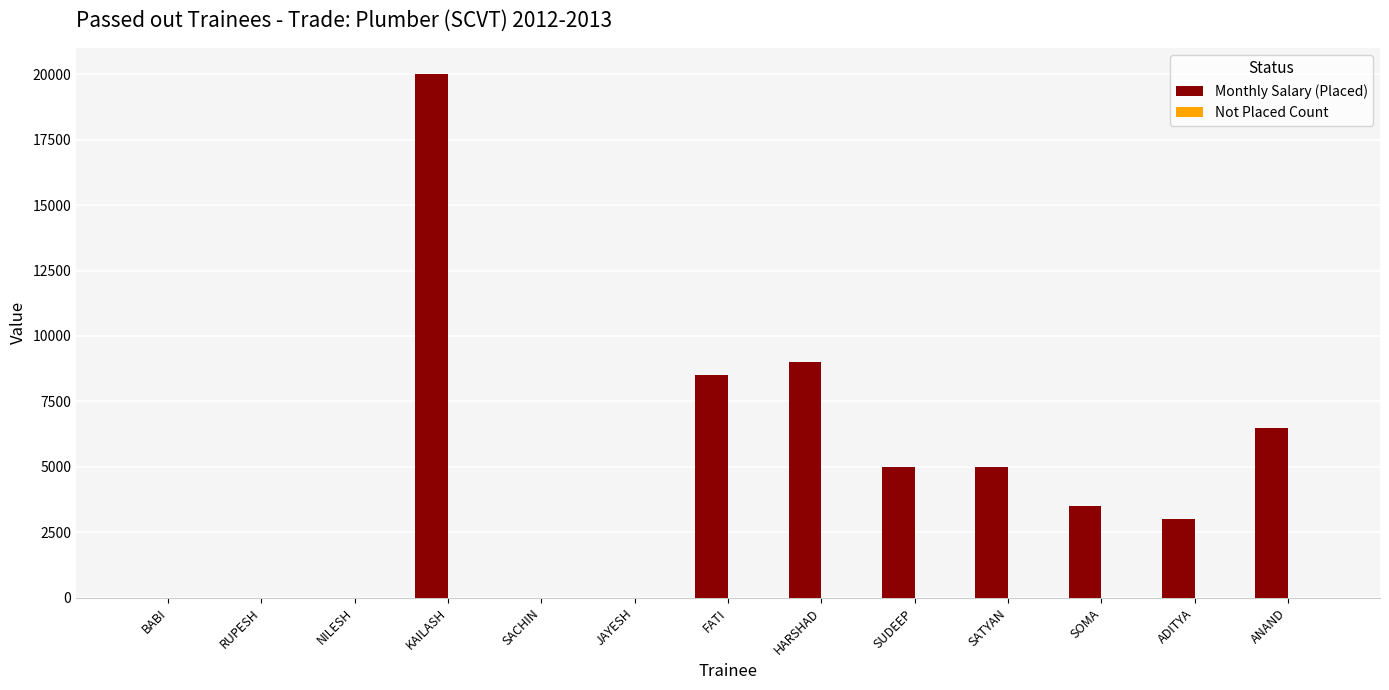

Which series changed the most between JAYESH and SUDEEP?

Monthly Salary (Placed)